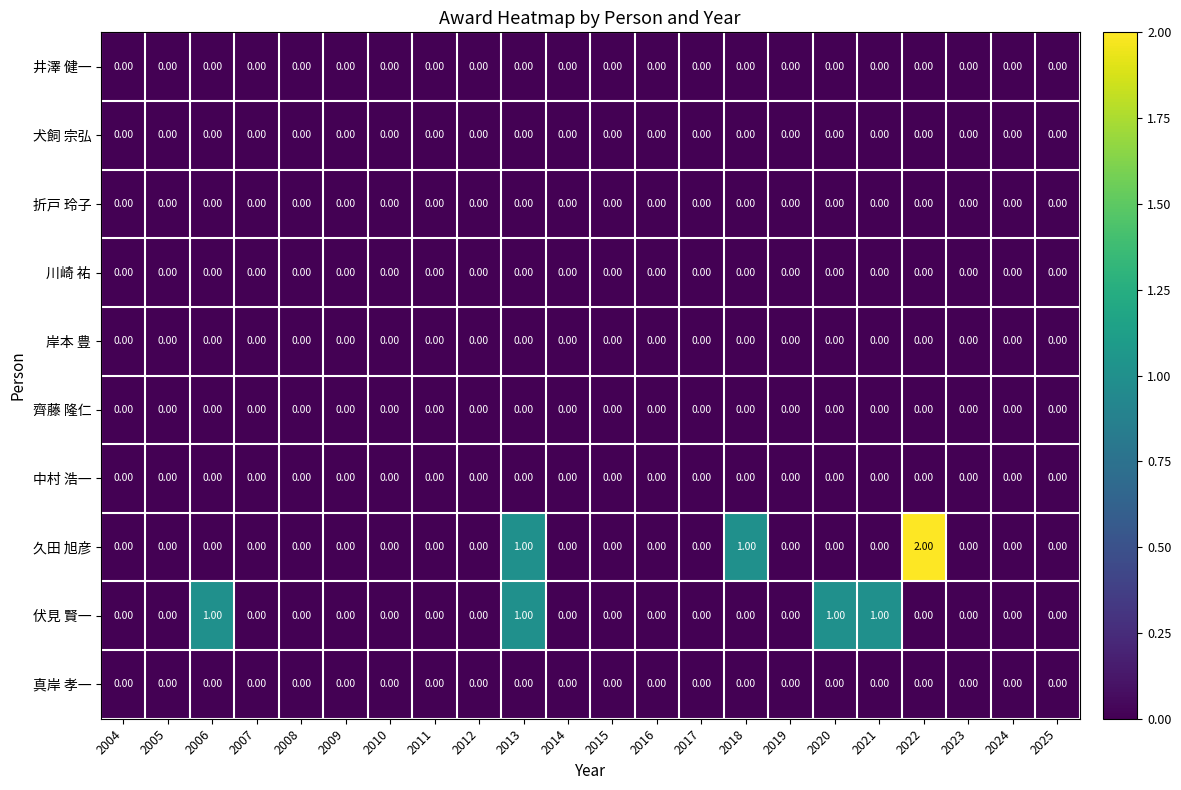

Which series changed the most between 2006 and 2009?

伏見 賢一